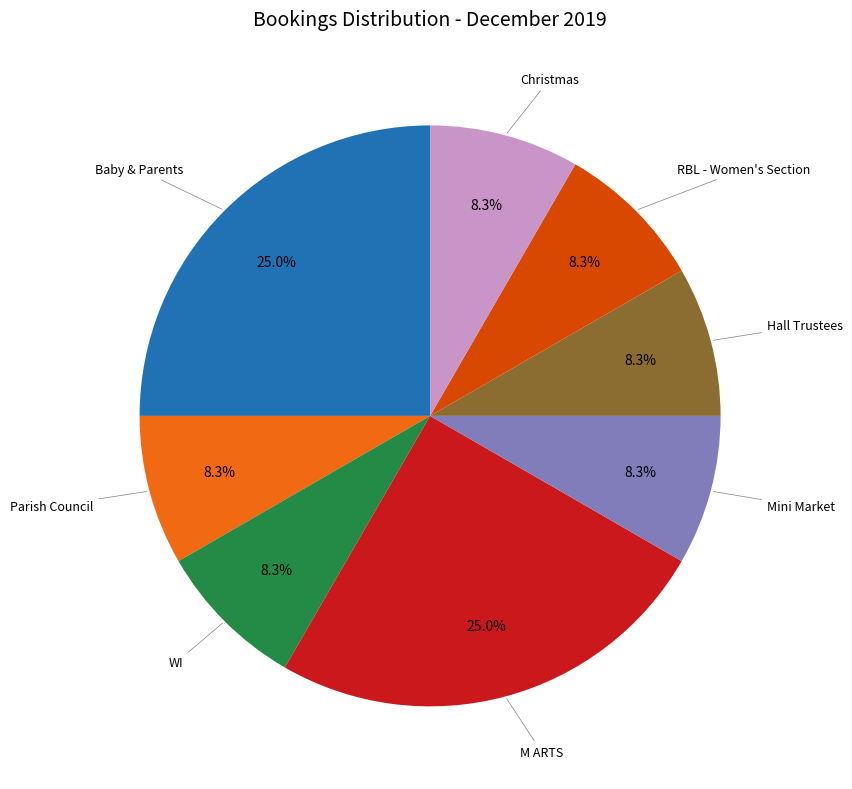

Is there a majority slice in this chart?

No